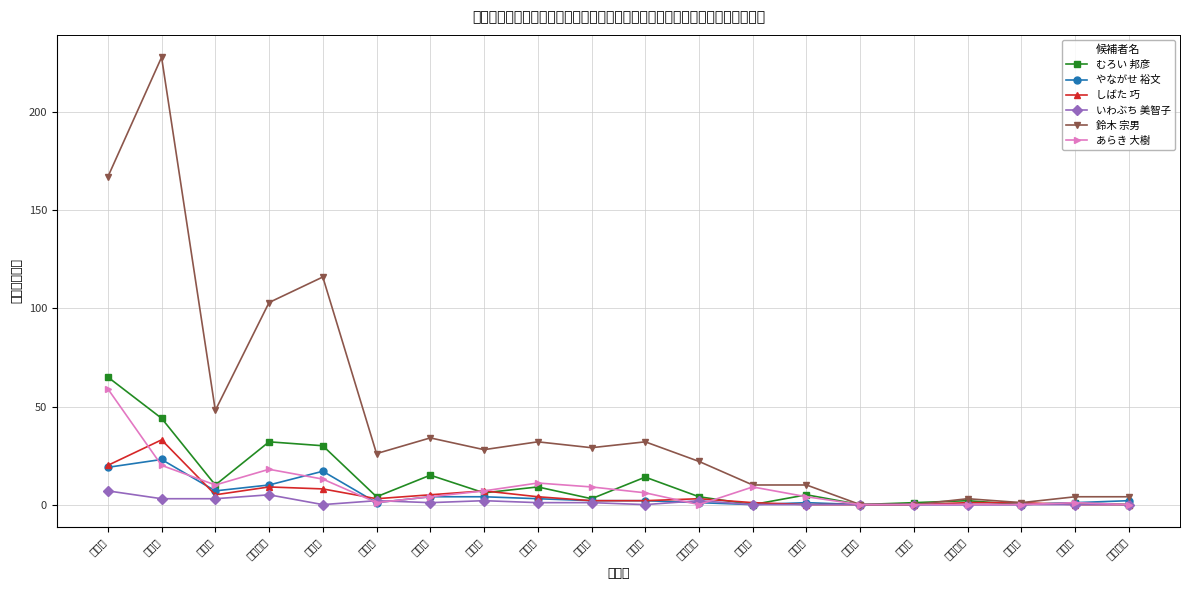

What is the difference between the むろい 邦彦 values at 神流町 and 富岡市?

2